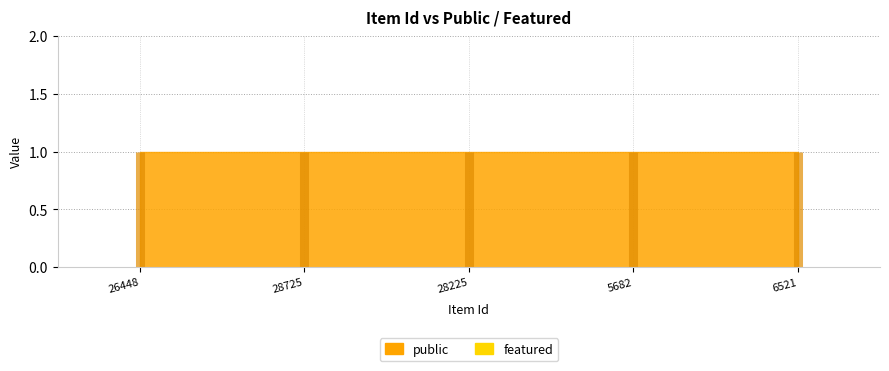

What position from the left is 28725?

2